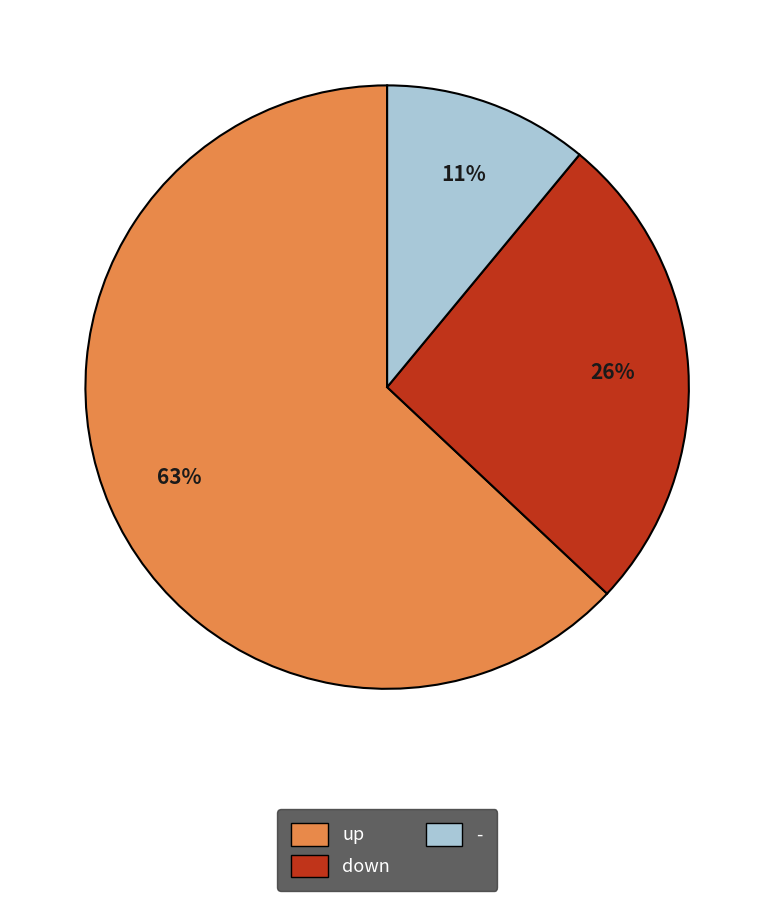

How many segments does this pie chart have?

3